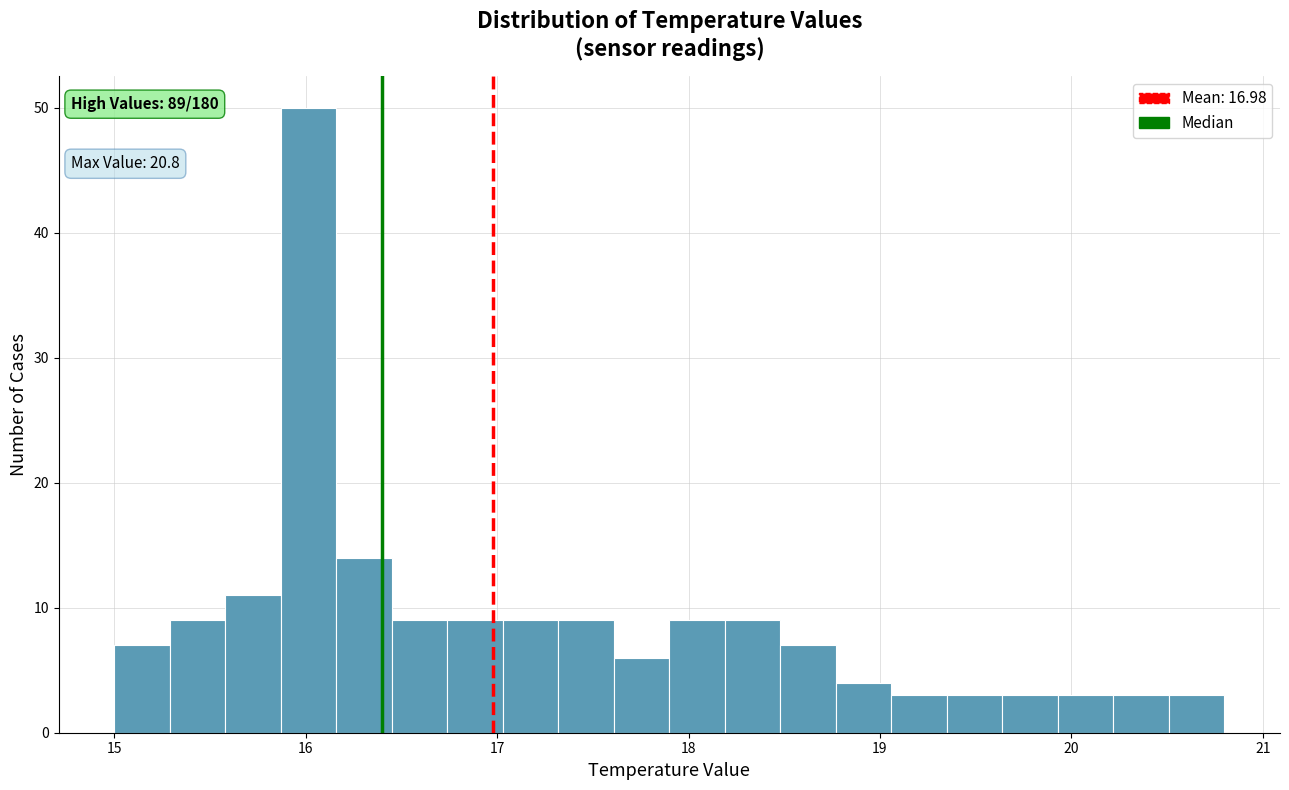

Read against the x-axis, roughly where is the centre of the tallest bar?

16.0